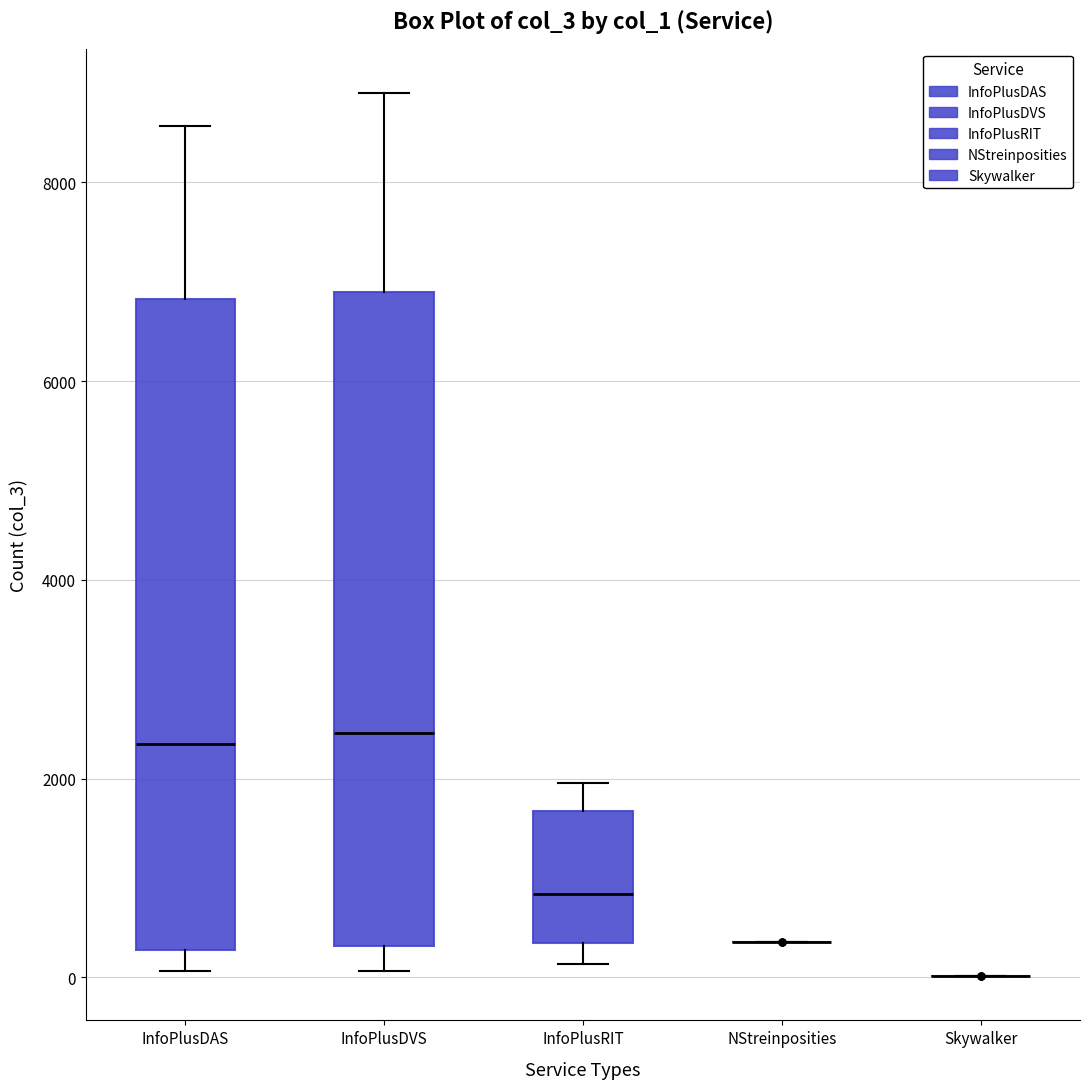

Reading left to right, read every box against the y-axis: the position of its median line, the range the box covers, and the ends of its whiskers. The values are not printed on the chart, so give them approximately, as read against the axis.

InfoPlusDAS: median 2400, box 200 to 6800, whiskers 0 to 8600
InfoPlusDVS: median 2400, box 400 to 7000, whiskers 0 to 9000
InfoPlusRIT: median 800, box 400 to 1600, whiskers 200 to 2000
NStreinposities: box collapsed to a line at 400, whiskers 400 to 400
Skywalker: box collapsed to a line at 0, whiskers 0 to 0